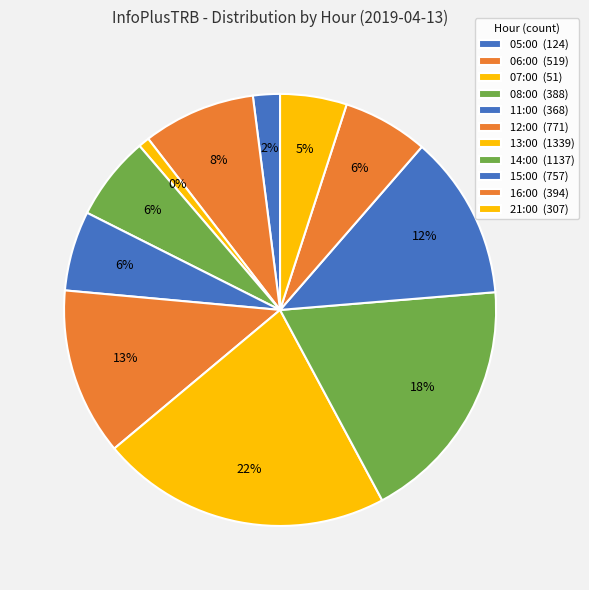

Is the sum of 21:00 and 07:00 greater than half?

No